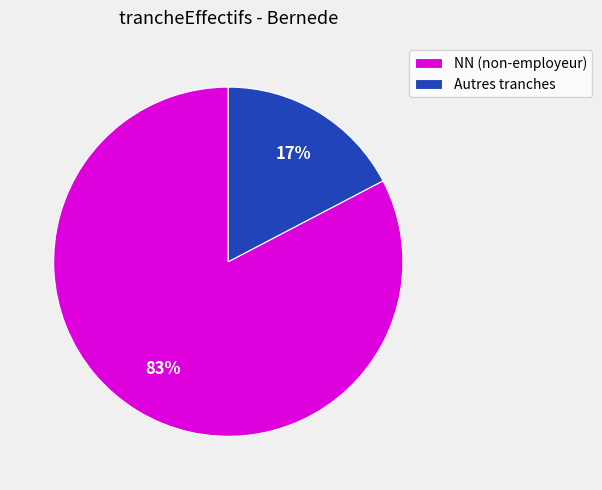

To the nearest percent, what percentage of the pie is NN (non-employeur)?

83%